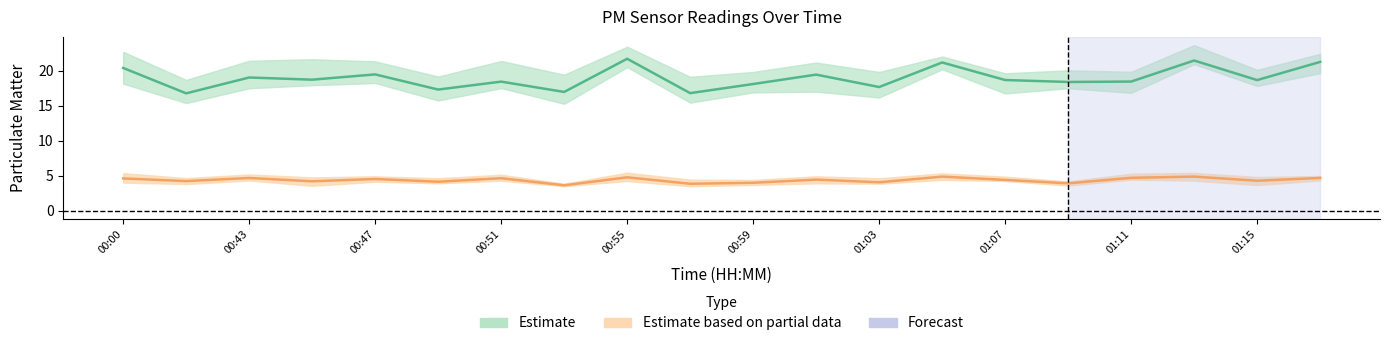

True or false: P1 and P2 cross at least once.

False